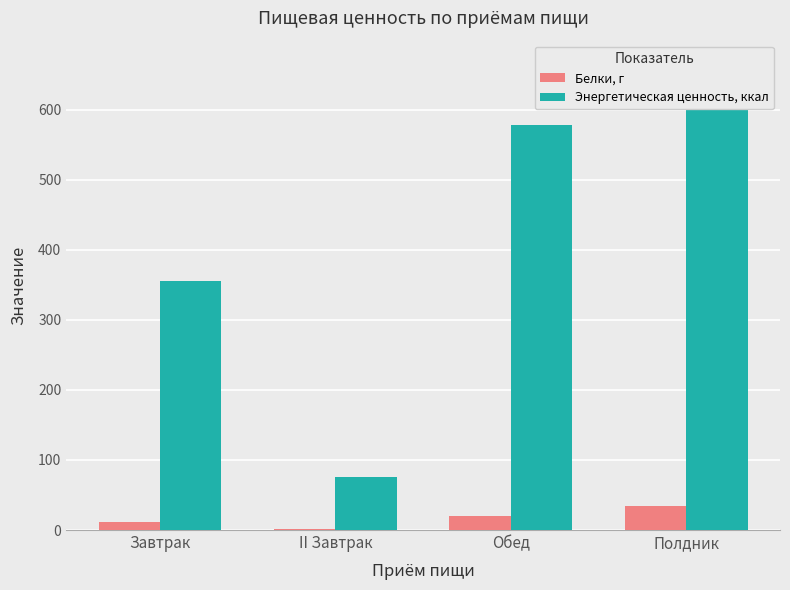

Is the value of Энергетическая ценность, ккал at II Завтрак greater than the value of Белки, г at Обед?

Yes